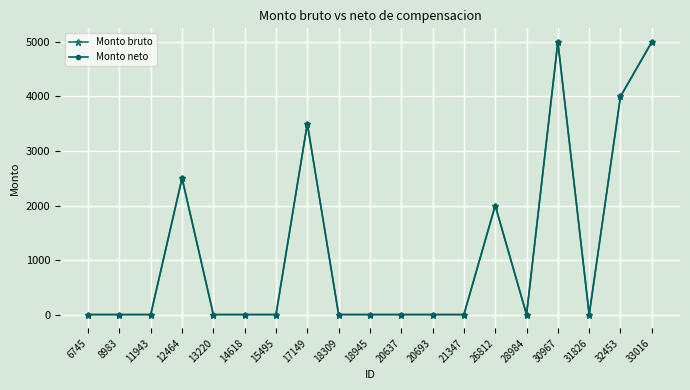

Reading left to right, extract all data points from this chart.

Monto bruto: 0	0	0	2500	0	0	0	3500	0	0	0	0	0	2000	0	5000	0	4000	5000
Monto neto: 0	0	0	2500	0	0	0	3500	0	0	0	0	0	2000	0	5000	0	4000	5000